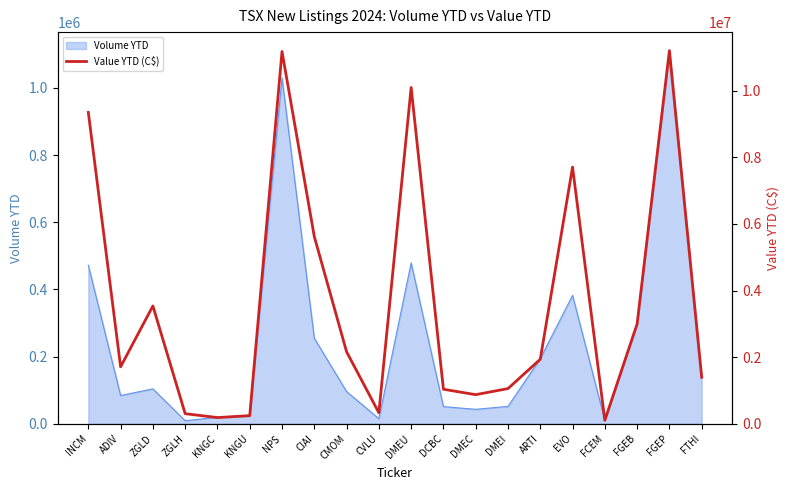

At which category does the chart reach its minimum across all series?

FCEM